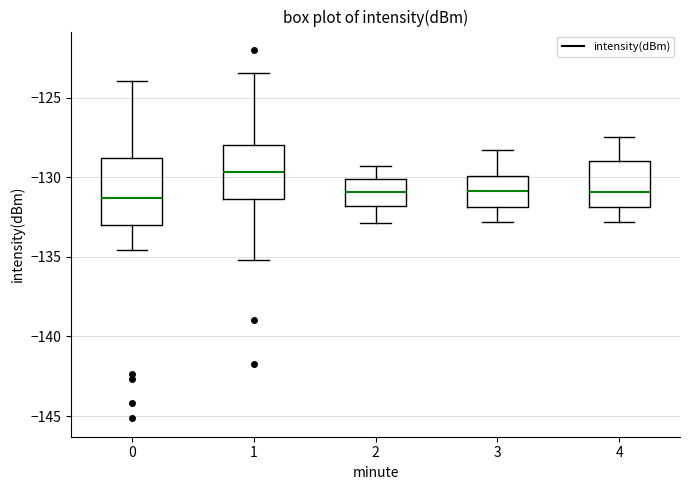

Reading left to right, read every box against the y-axis: the position of its median line, the range the box covers, and the ends of its whiskers. The values are not printed on the chart, so give them approximately, as read against the axis.

0: median -131.5, box -133.0 to -129.0, whiskers -134.5 to -124.0
1: median -129.5, box -131.5 to -128.0, whiskers -135.0 to -123.5
2: median -131.0, box -132.0 to -130.0, whiskers -133.0 to -129.5
3: median -131.0, box -132.0 to -130.0, whiskers -133.0 to -128.5
4: median -131.0, box -132.0 to -129.0, whiskers -133.0 to -127.5